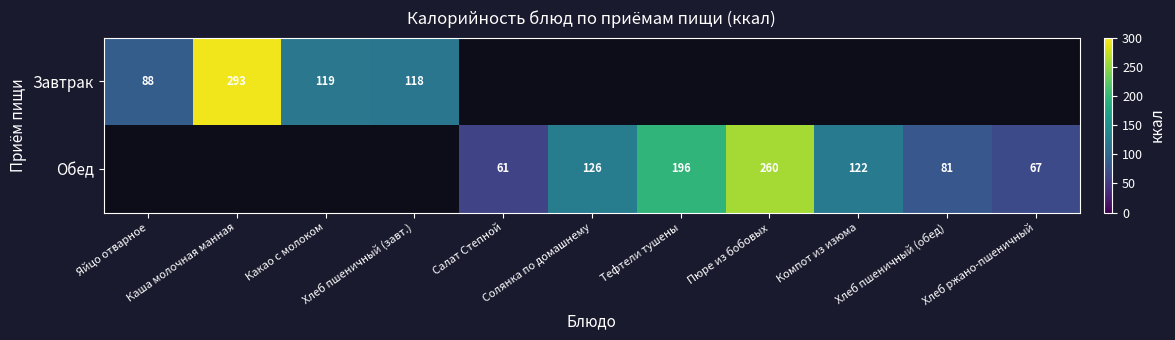

Rank the series by their maximum value, from highest to lowest.

Завтрак, Обед